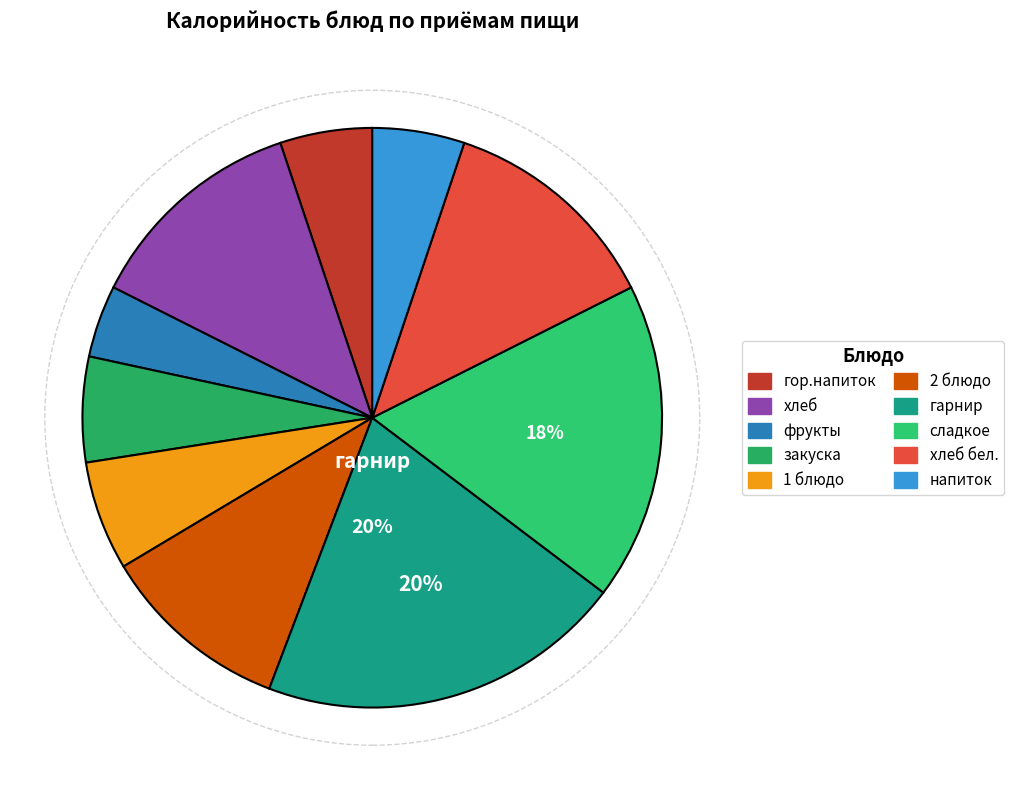

Rank the categories by value from lowest to highest.

фрукты, гор.напиток, напиток, закуска, 1 блюдо, 2 блюдо, хлеб, хлеб бел., сладкое, гарнир